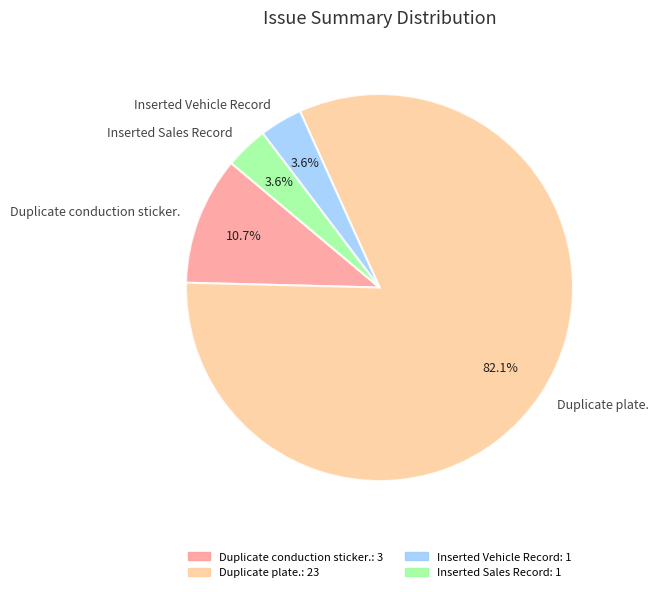

Does Duplicate plate. account for over 50% of the chart?

Yes